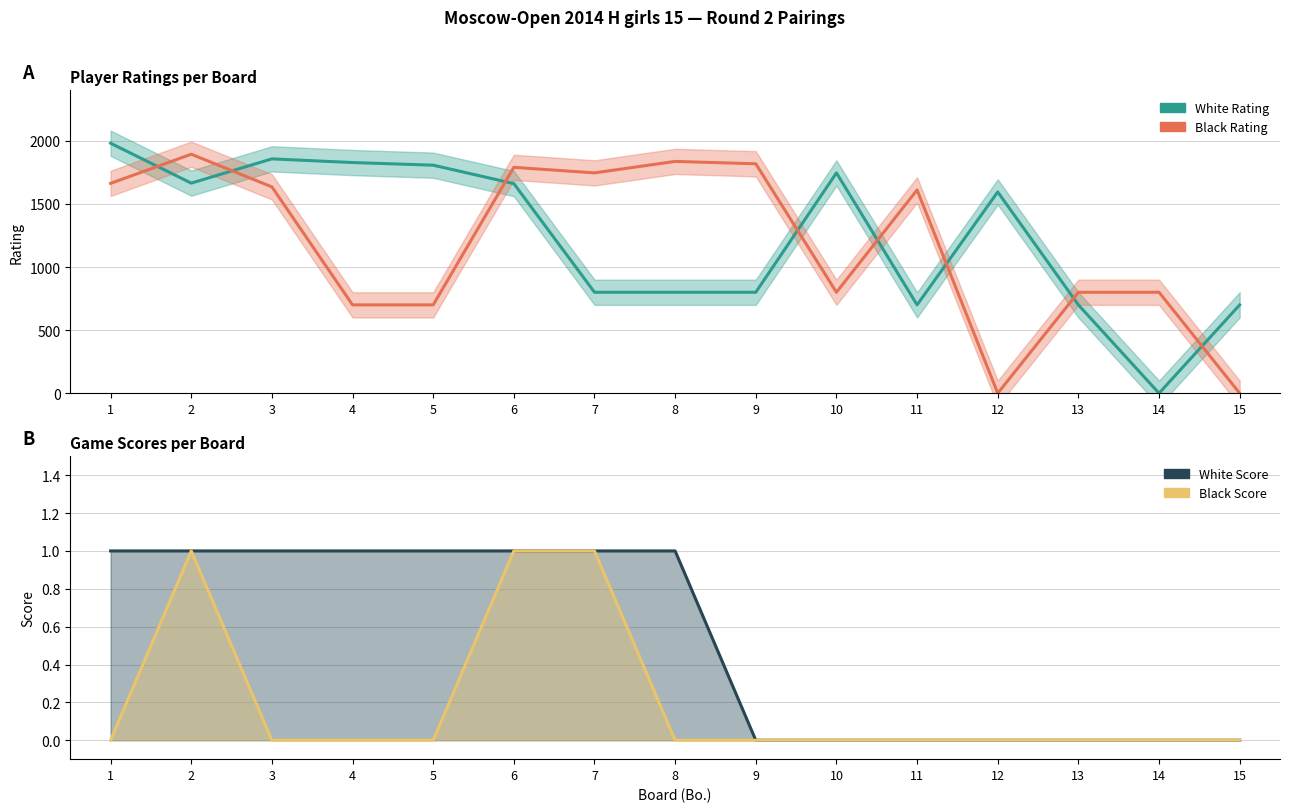

What is the average value of the Black Rating series?

1186